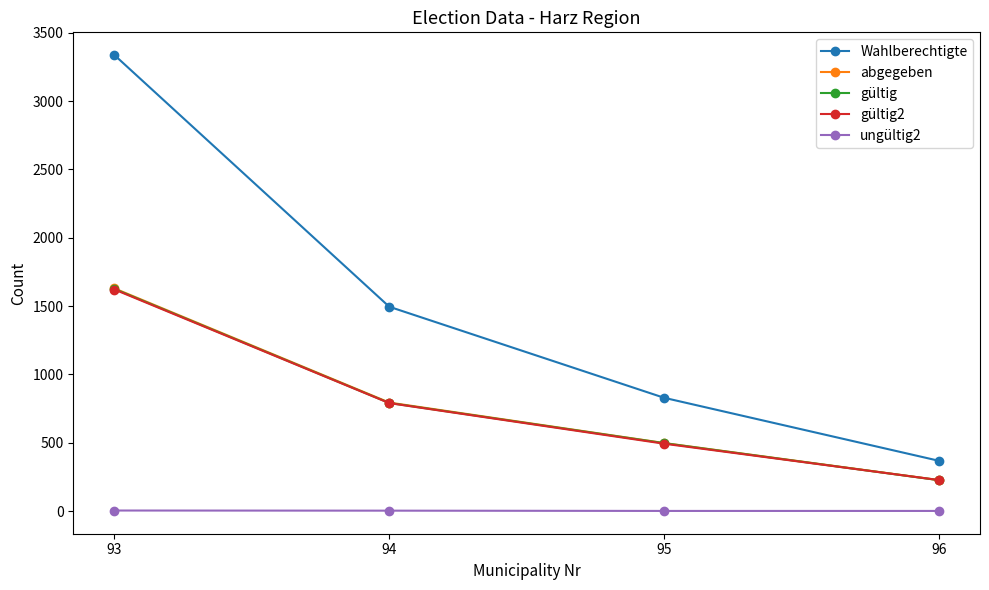

What is the value of the ungültig2 point at the 3rd from the left?

1